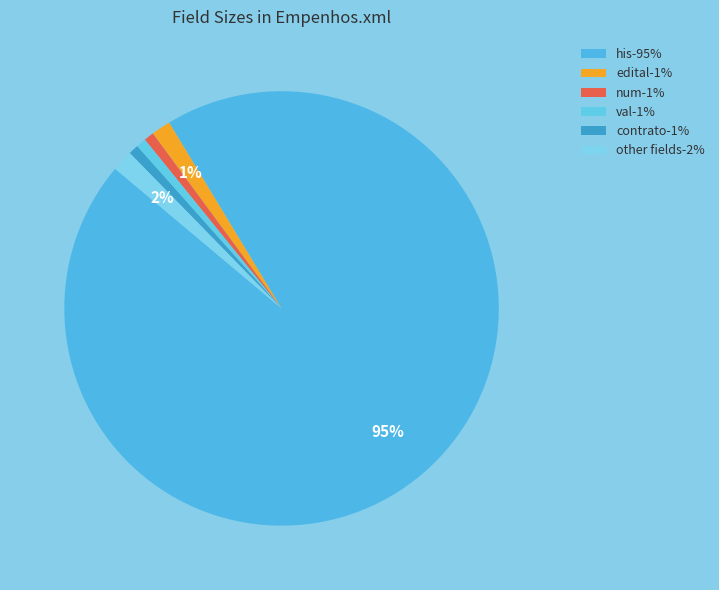

What is the largest slice in the pie chart?

his